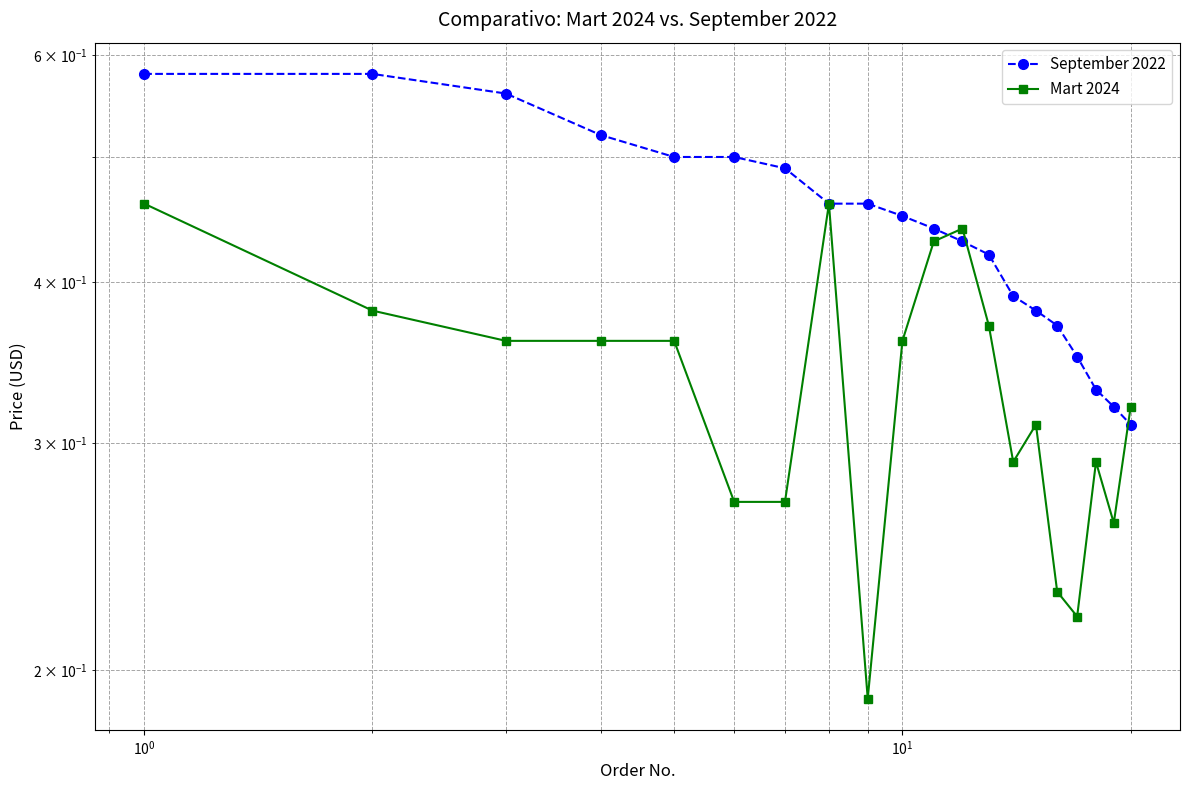

The value of Mart 2024 at 7 is 0.2. True or false?

False